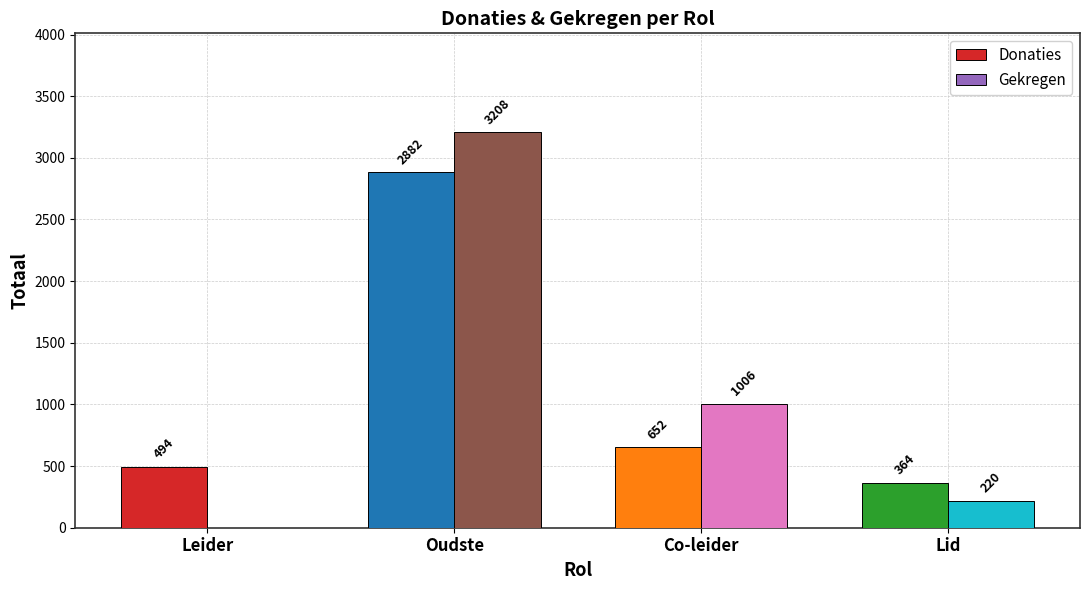

Which series has the largest total across all categories?

Gekregen